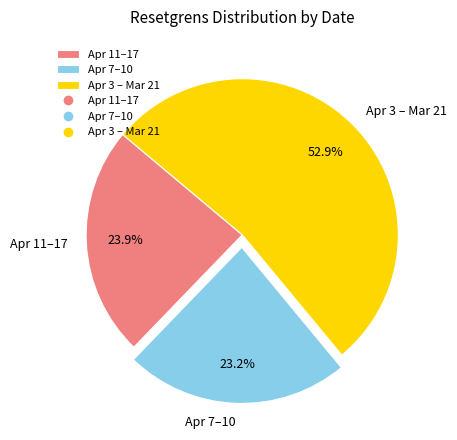

Approximately how many times larger is the value at Apr 7–10 compared to Apr 11–17?

1.0